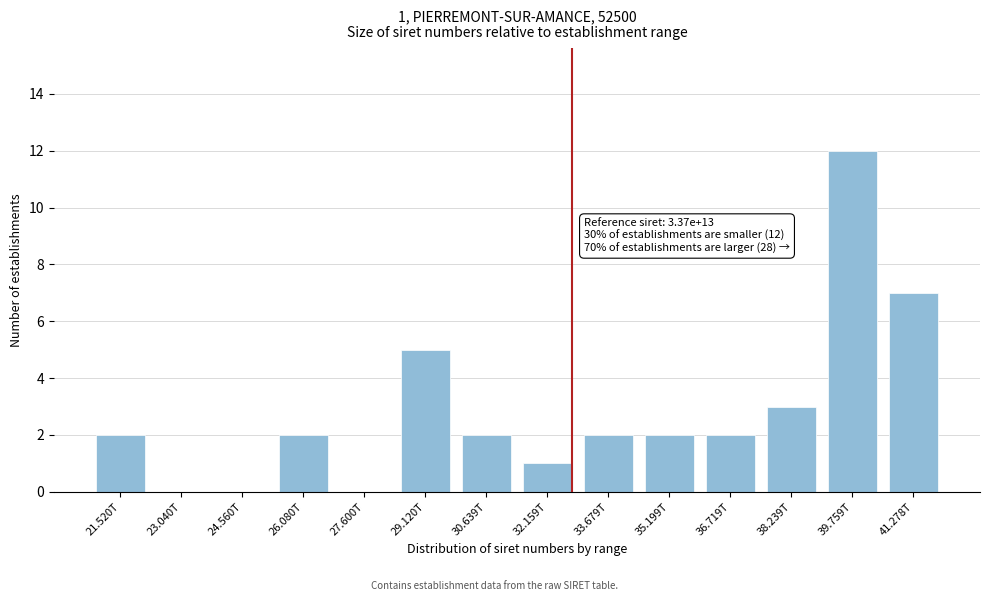

Reading left to right, list all the values displayed in this chart.

21.520T=2	23.040T=0	24.560T=0	26.080T=2	27.600T=0	29.120T=5	30.639T=2	32.159T=1	33.679T=2	35.199T=2	36.719T=2	38.239T=3	39.759T=12	41.278T=7